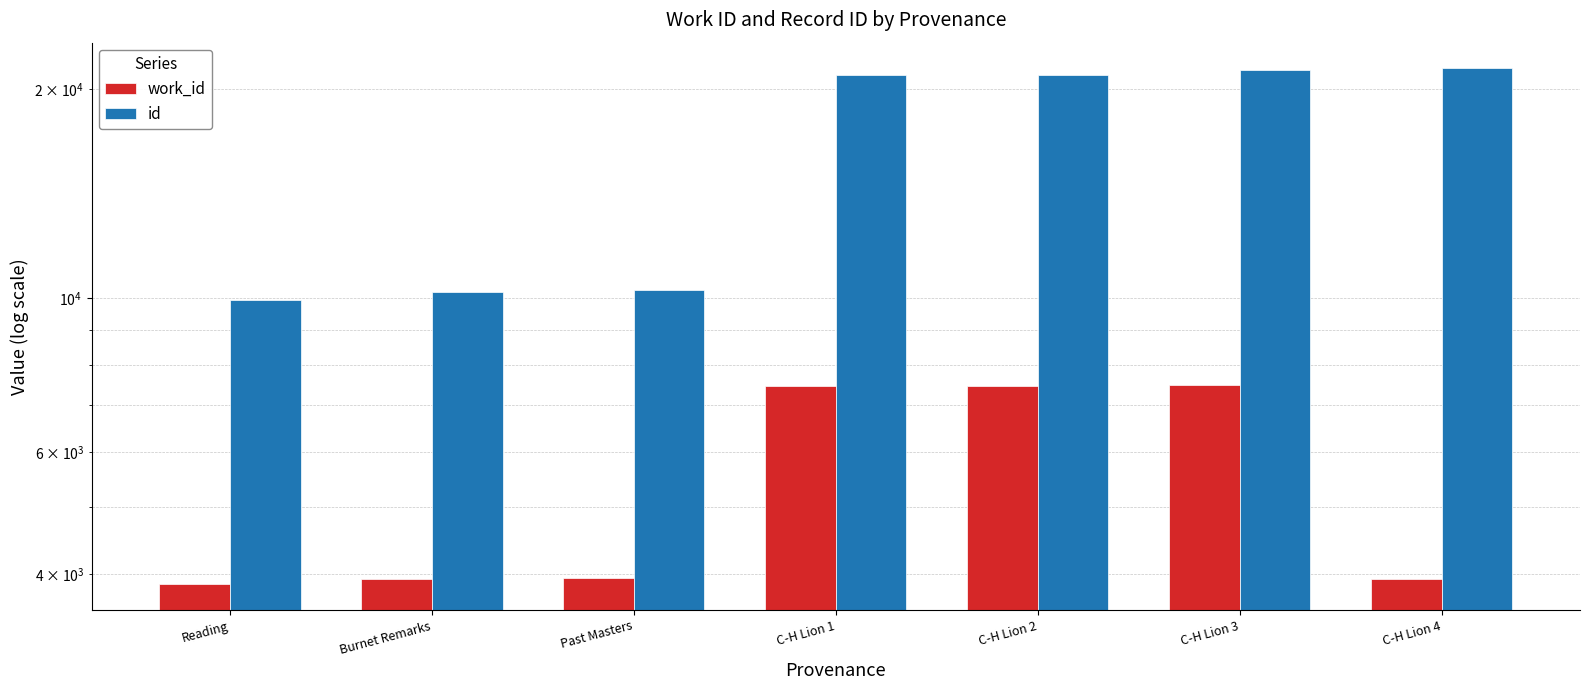

Does the chart contain stacked bars?

No